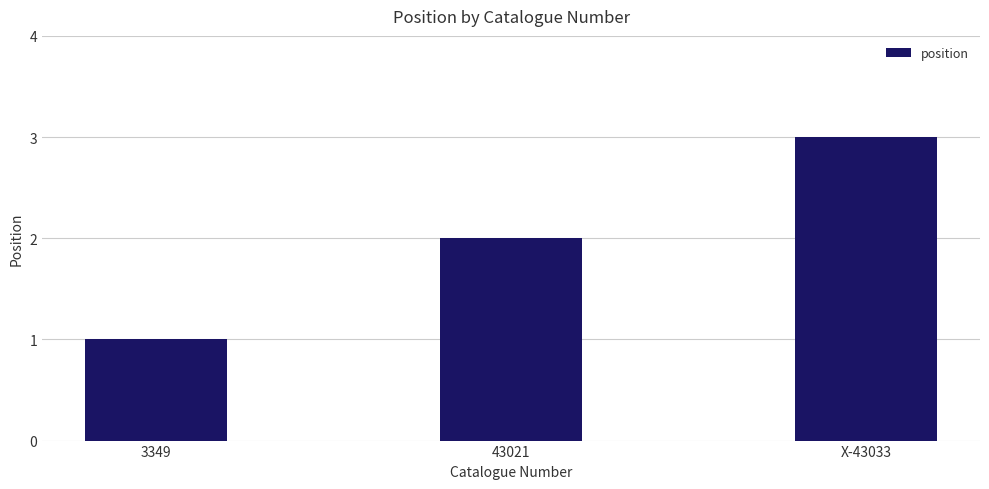

What is the approximate value at 43021?

2